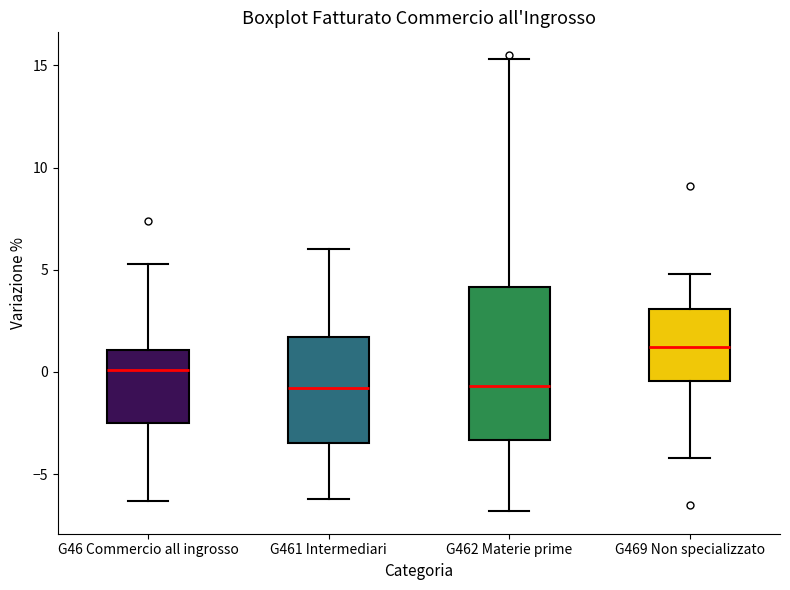

Which box is the tallest, from its lower edge to its upper edge?

G462 Materie prime